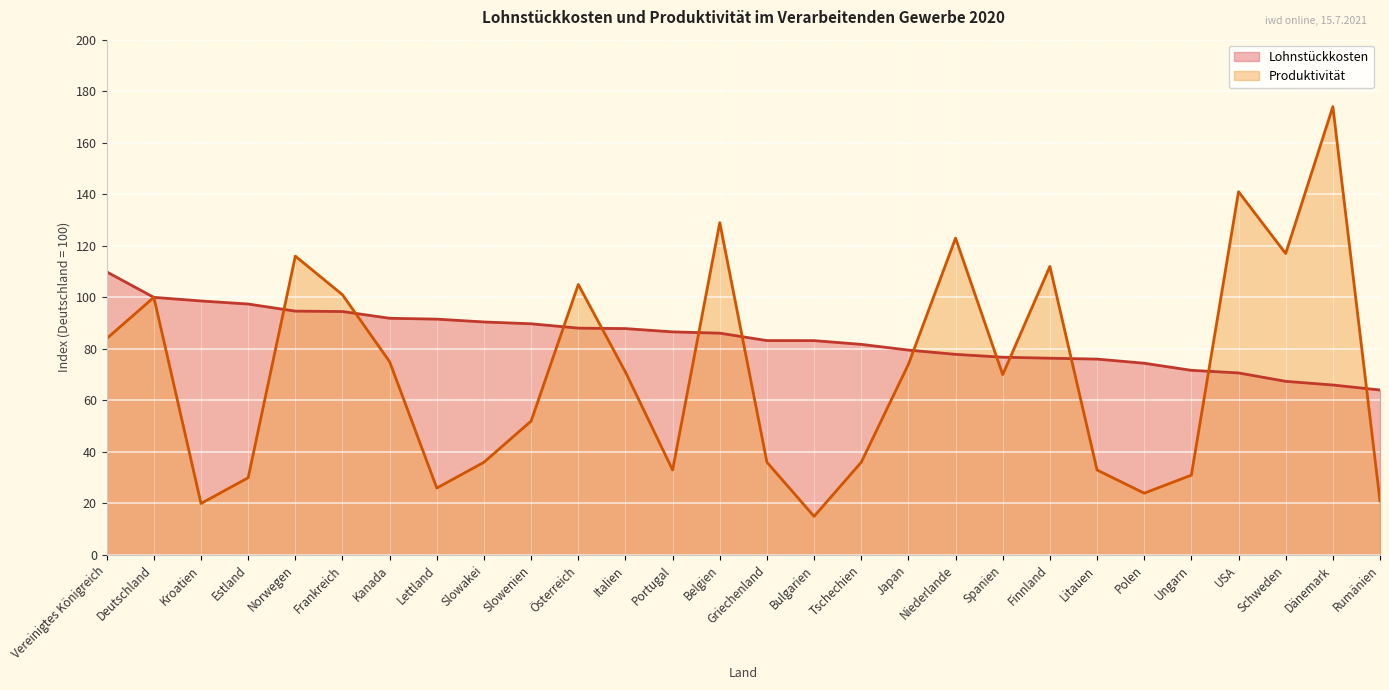

Rank the series by their average value, from highest to lowest.

Lohnstückkosten, Produktivität